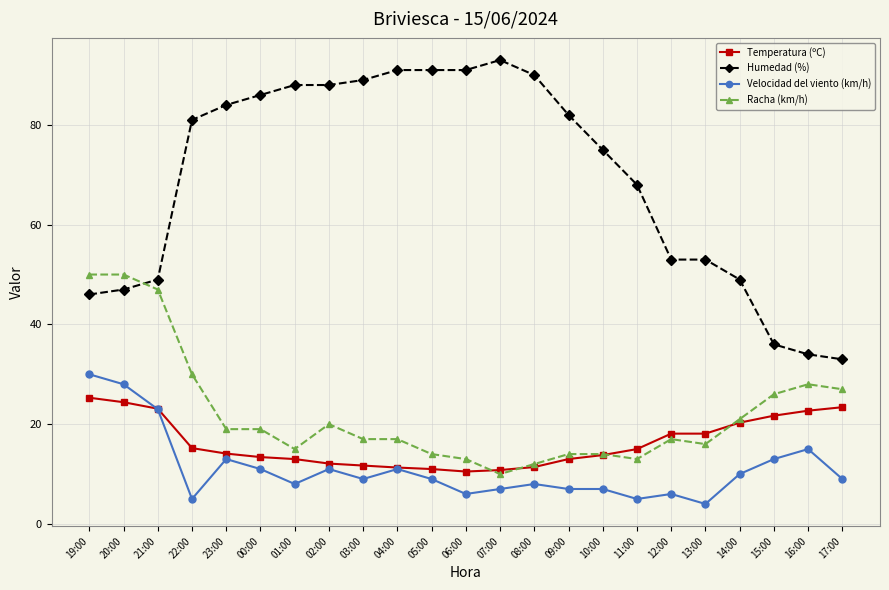

Is the value of Humedad (%) at 11:00 greater than the value of Temperatura (ºC) at 01:00?

Yes